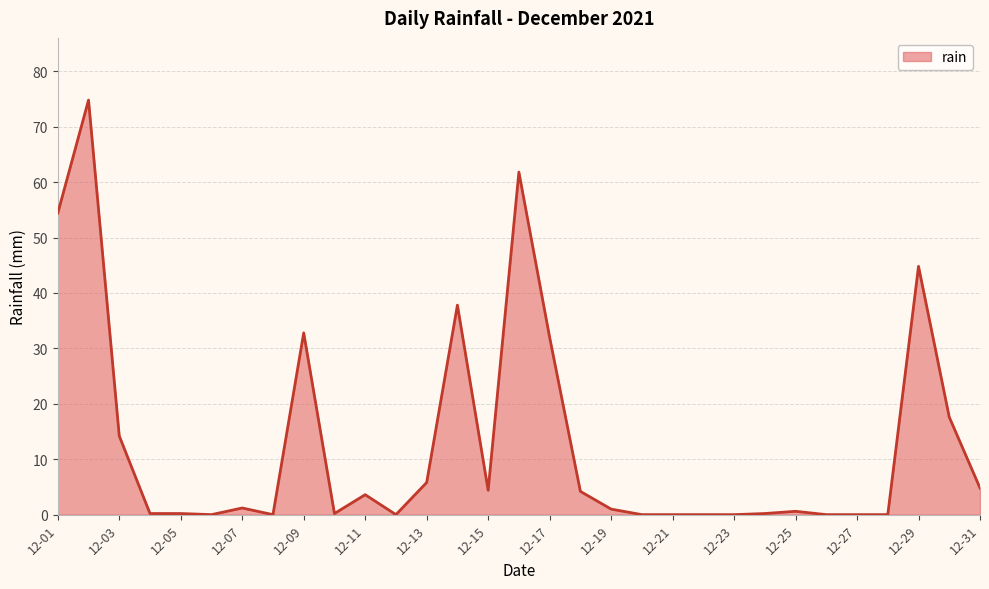

What is the maximum value shown in the chart?

74.8